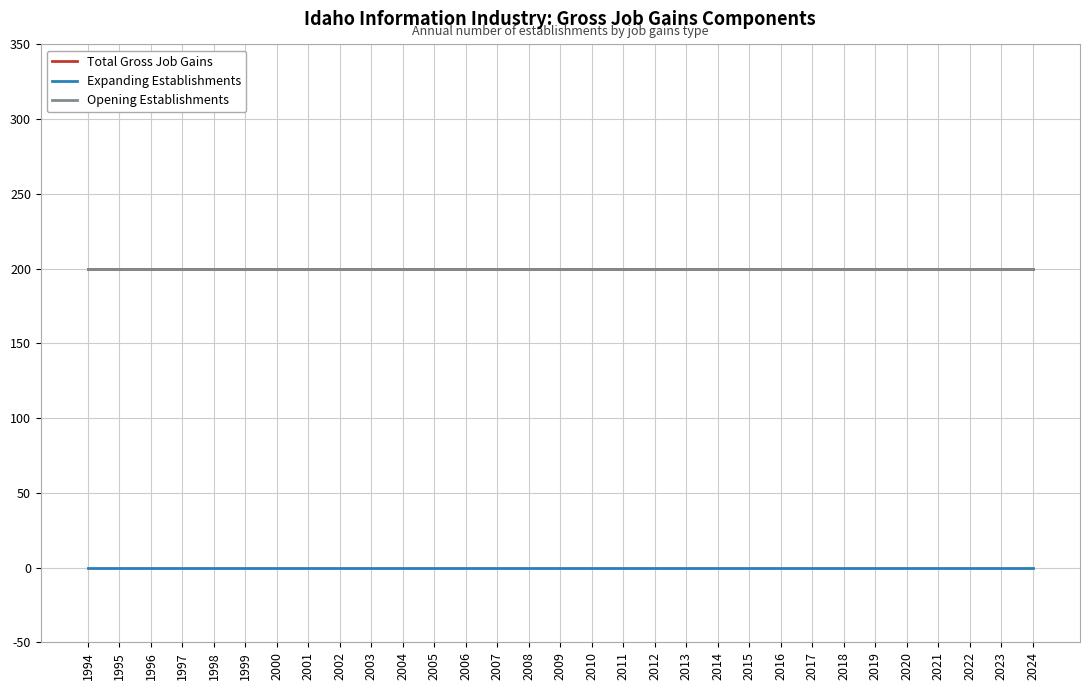

Reading left to right, extract all data points from this chart.

Total Gross Job Gains: 1994=200	1995=200	1996=200	1997=200	1998=200	1999=200	2000=200	2001=200	2002=200	2003=200	2004=200	2005=200	2006=200	2007=200	2008=200	2009=200	2010=200	2011=200	2012=200	2013=200	2014=200	2015=200	2016=200	2017=200	2018=200	2019=200	2020=200	2021=200	2022=200	2023=200	2024=200
Expanding Establishments: 1994=0	1995=0	1996=0	1997=0	1998=0	1999=0	2000=0	2001=0	2002=0	2003=0	2004=0	2005=0	2006=0	2007=0	2008=0	2009=0	2010=0	2011=0	2012=0	2013=0	2014=0	2015=0	2016=0	2017=0	2018=0	2019=0	2020=0	2021=0	2022=0	2023=0	2024=0
Opening Establishments: 1994=200	1995=200	1996=200	1997=200	1998=200	1999=200	2000=200	2001=200	2002=200	2003=200	2004=200	2005=200	2006=200	2007=200	2008=200	2009=200	2010=200	2011=200	2012=200	2013=200	2014=200	2015=200	2016=200	2017=200	2018=200	2019=200	2020=200	2021=200	2022=200	2023=200	2024=200